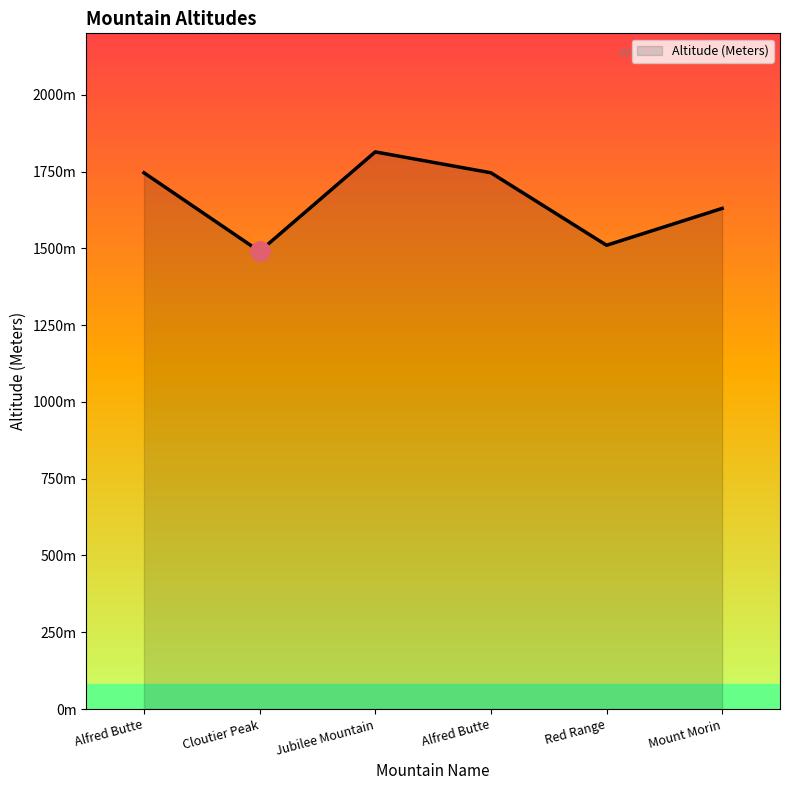

List the labels in order of value, smallest first.

Cloutier Peak, Red Range, Mount Morin, Alfred Butte, Alfred Butte, Jubilee Mountain